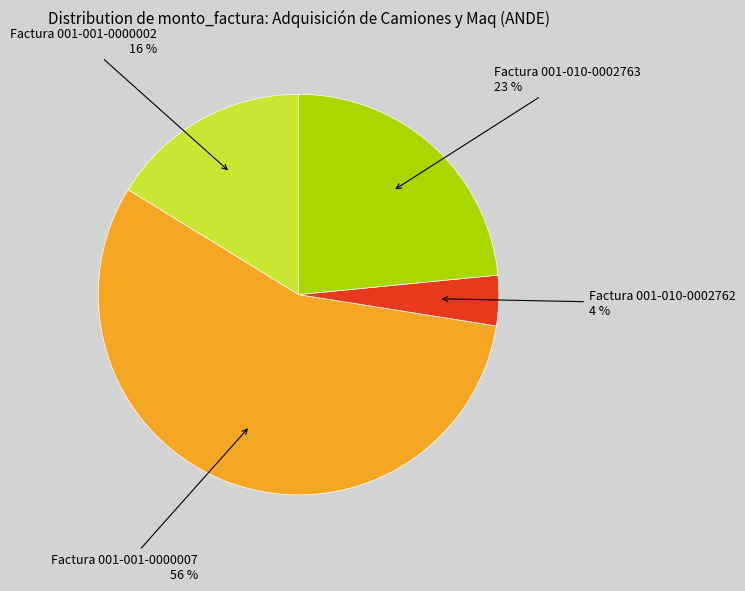

Is it true that Factura 001-010-0002762 is 4% of the pie?

True